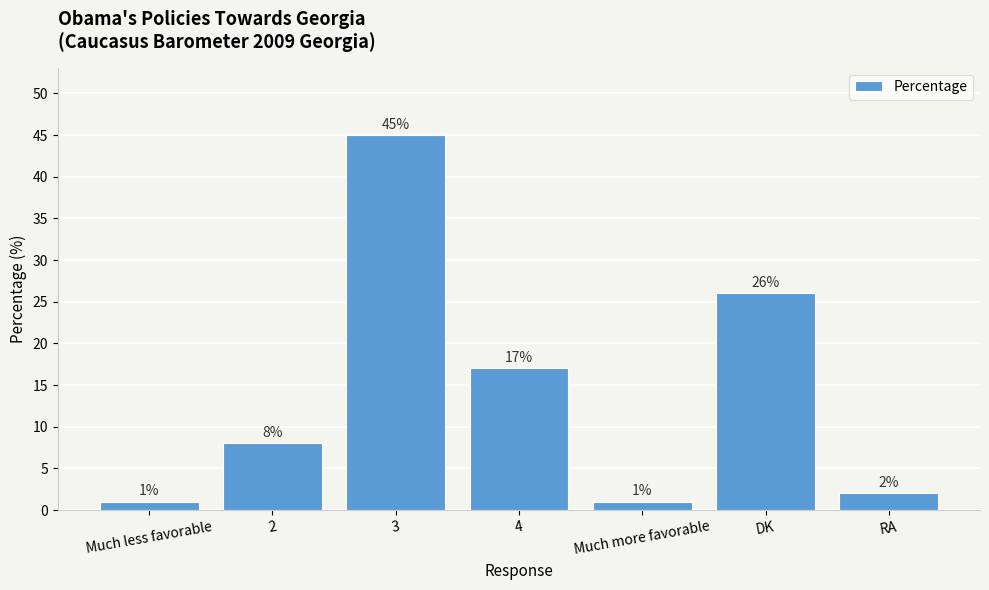

What is the sum of the values at DK and Much less favorable?

27